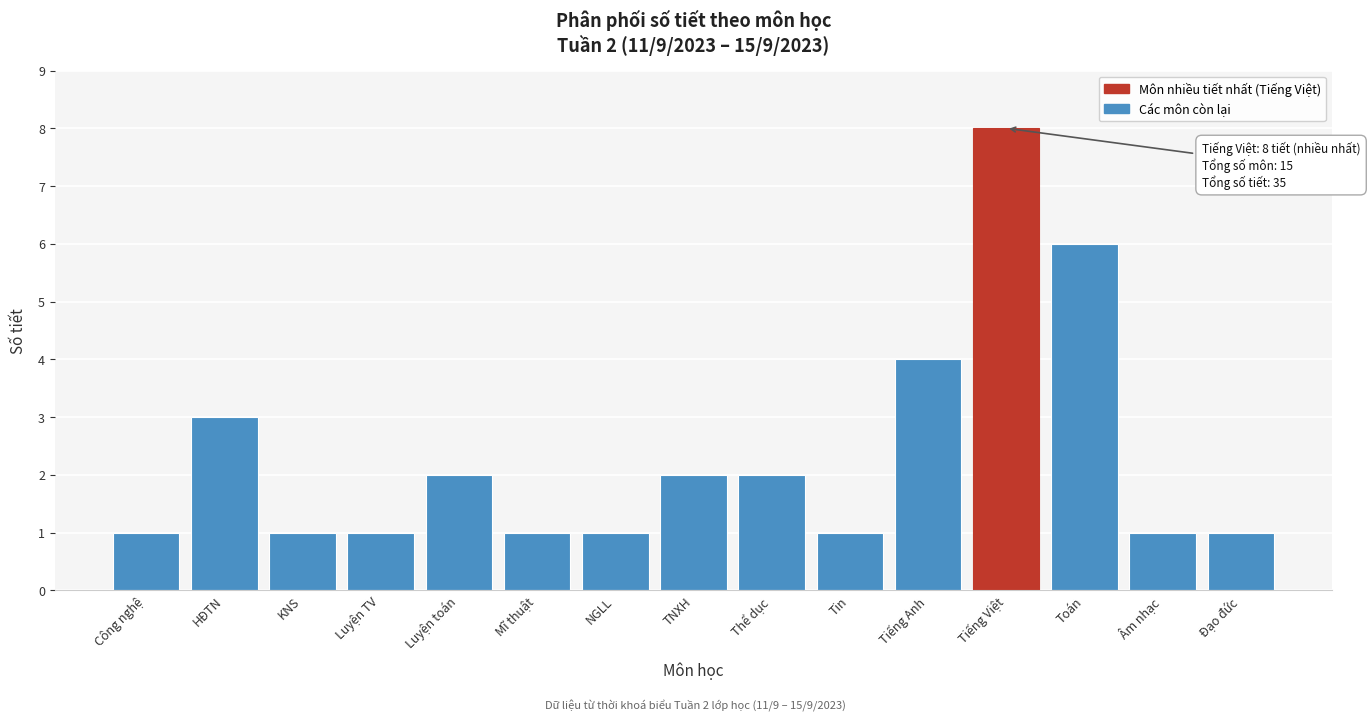

Reading left to right, extract all data points from this chart.

1	3	1	1	2	1	1	2	2	1	4	8	6	1	1